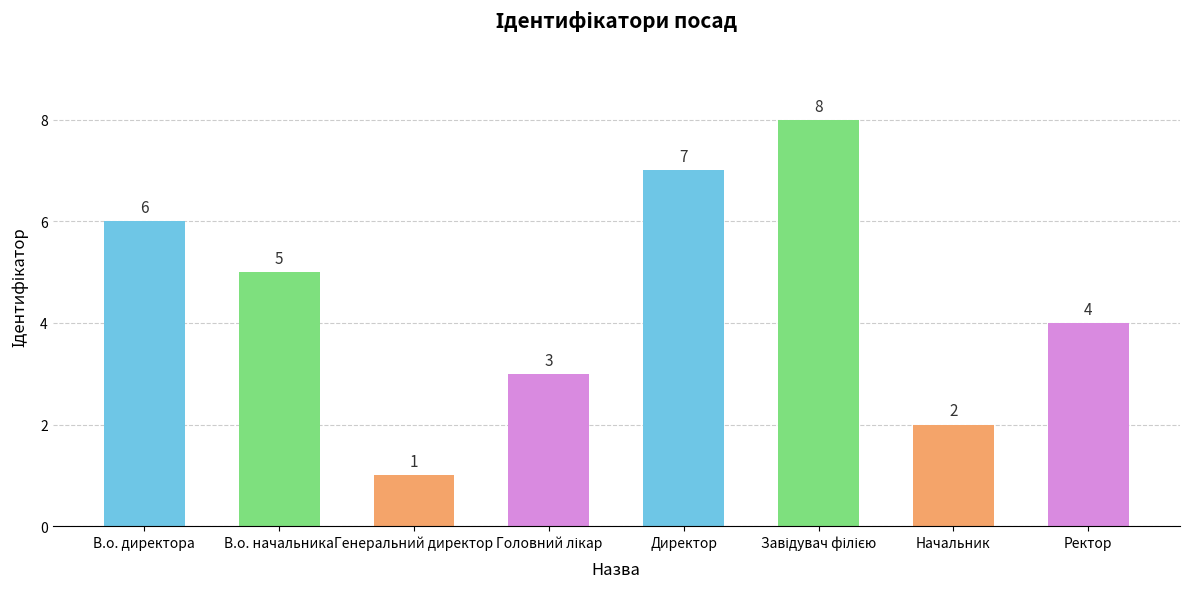

How many values are between 3 and 7?

5